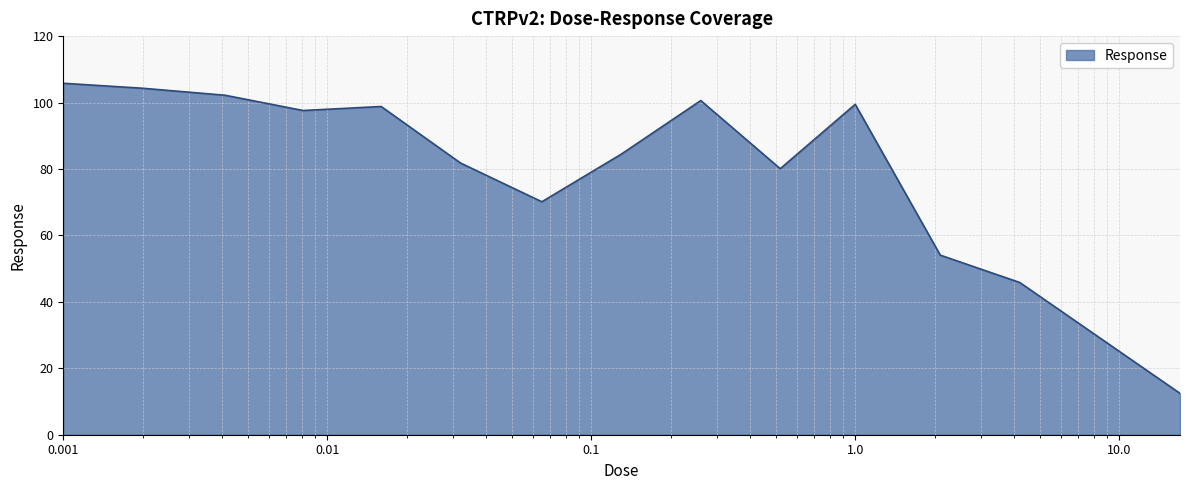

What is the greatest value displayed?

105.8